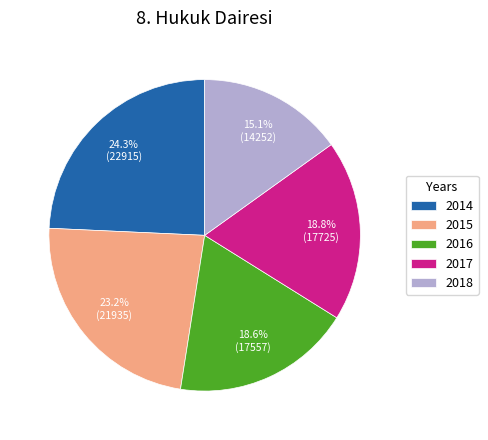

To the nearest percent, what is the difference between the 2014 and 2015 slice percentages?

1%